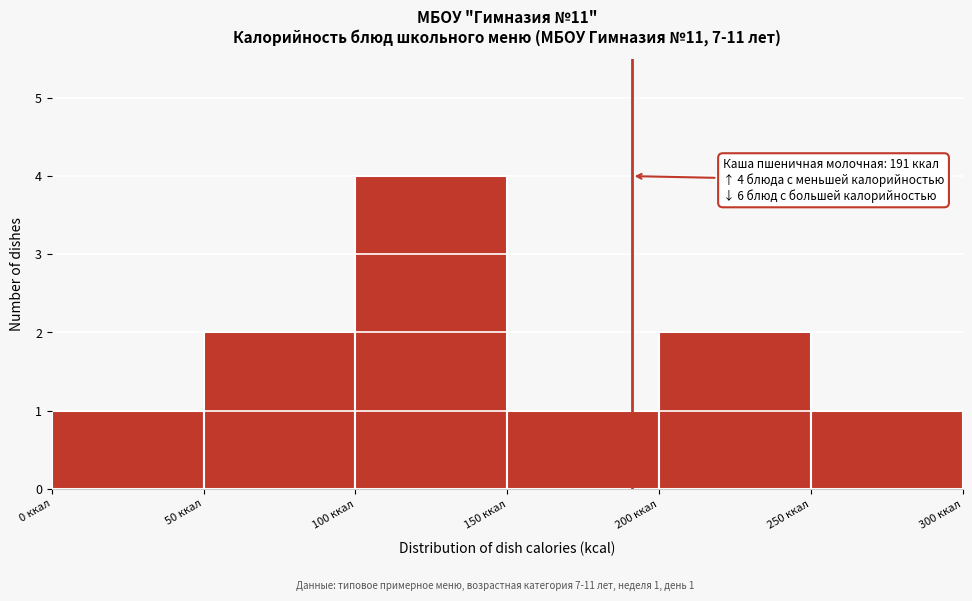

Over which range of the x-axis is the bar tallest?

100 to 150